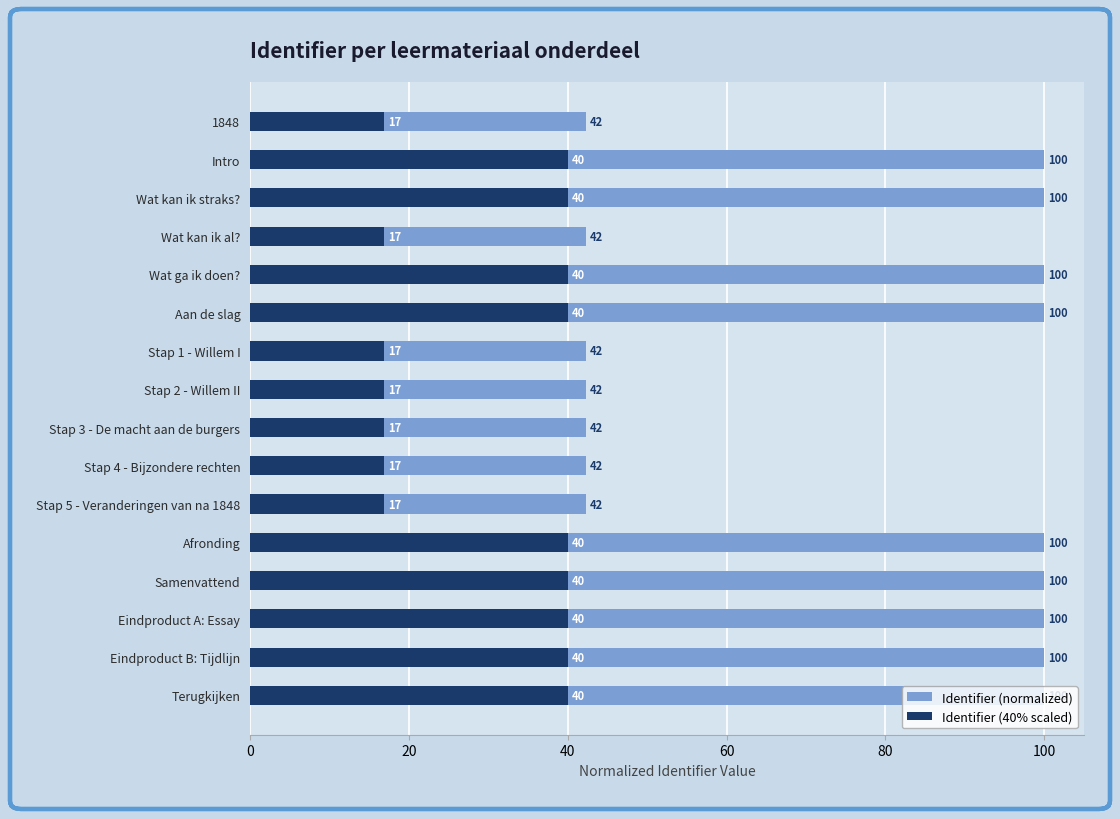

What is the difference between the maximum and minimum values in the Identifier (40% scaled) series?

23.1